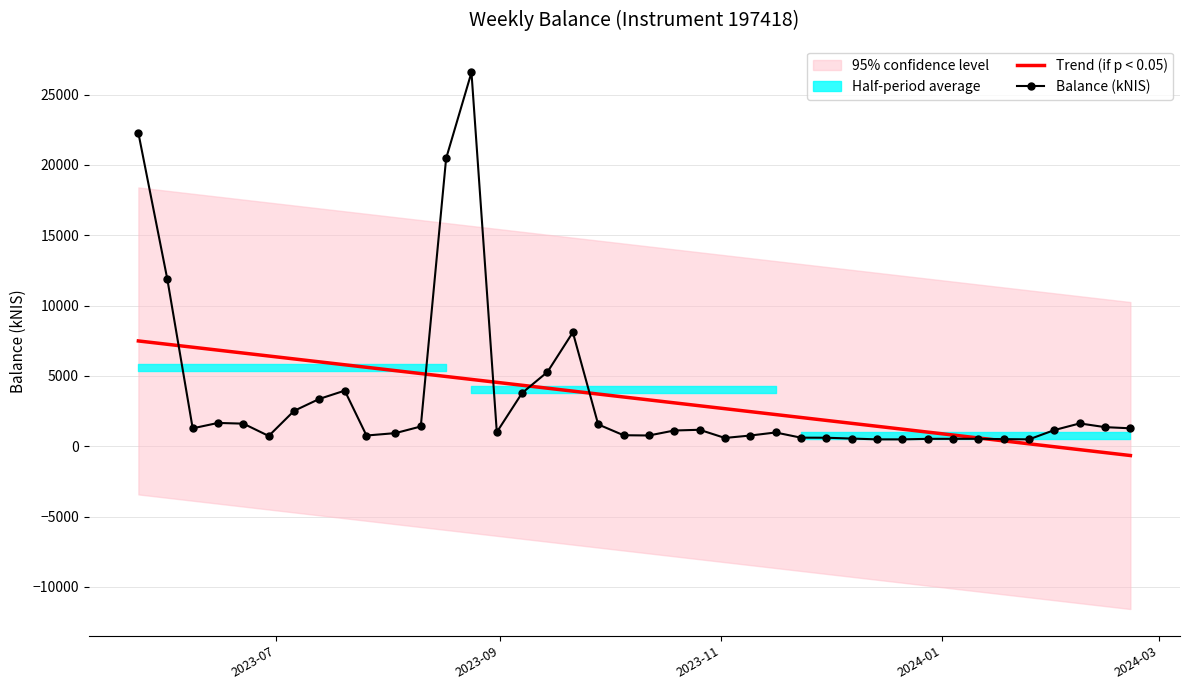

After their last crossing, which series has the higher values: Trend (if p < 0.05) or Balance (kNIS)?

Balance (kNIS)